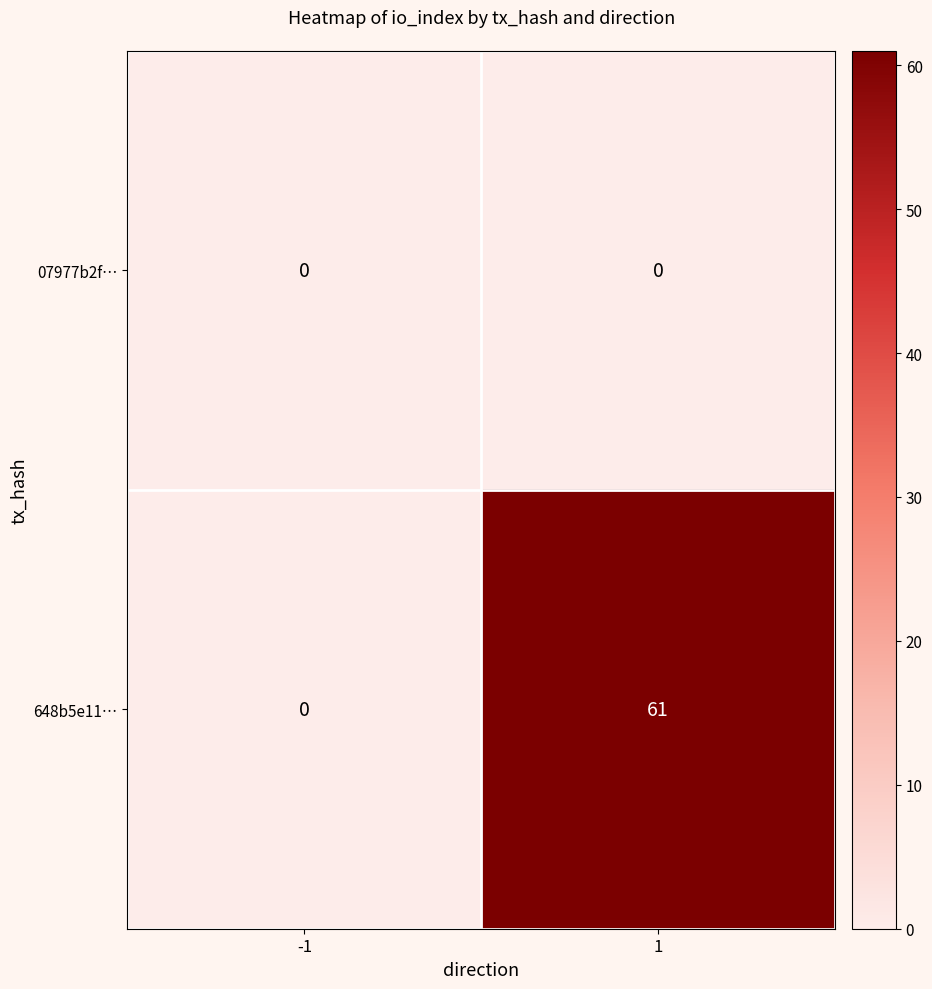

The 648b5e11… series shows 61 at 1. True or false?

True